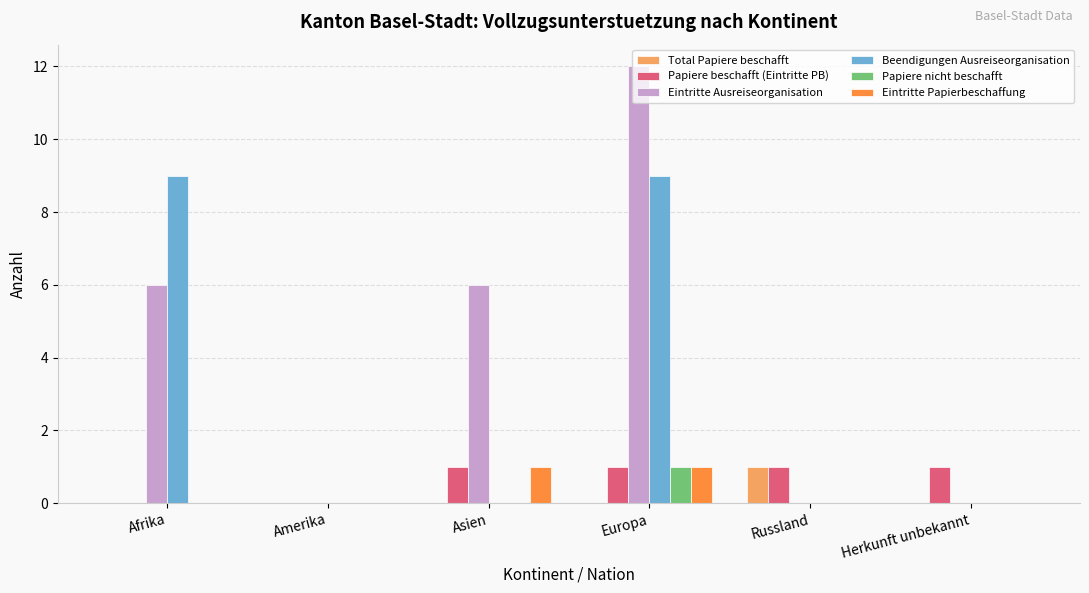

What is the maximum value shown in the chart?

12